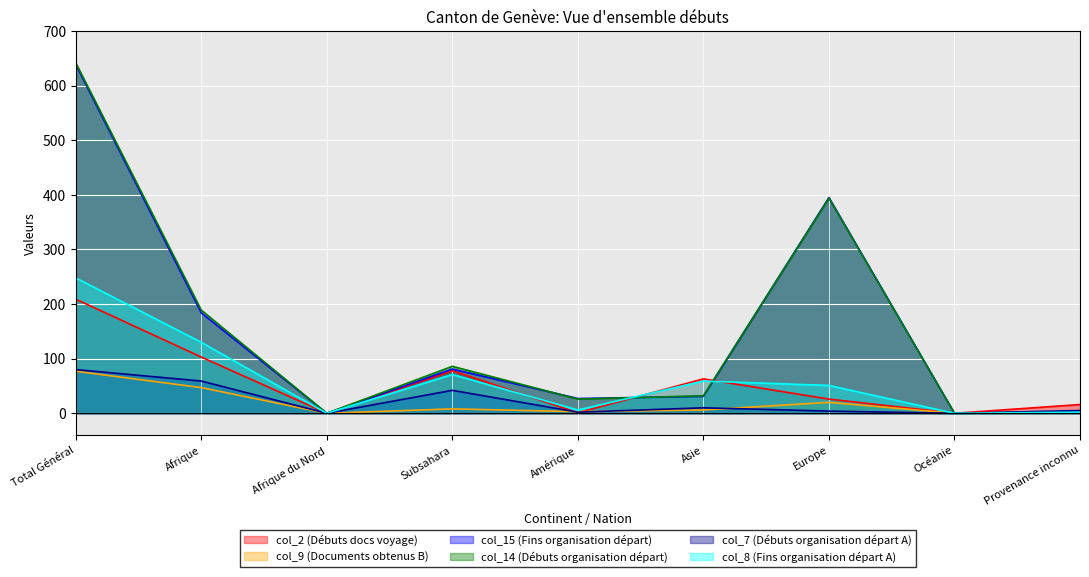

How many positive values does the col_15 (Fins organisation départ) series have?

7